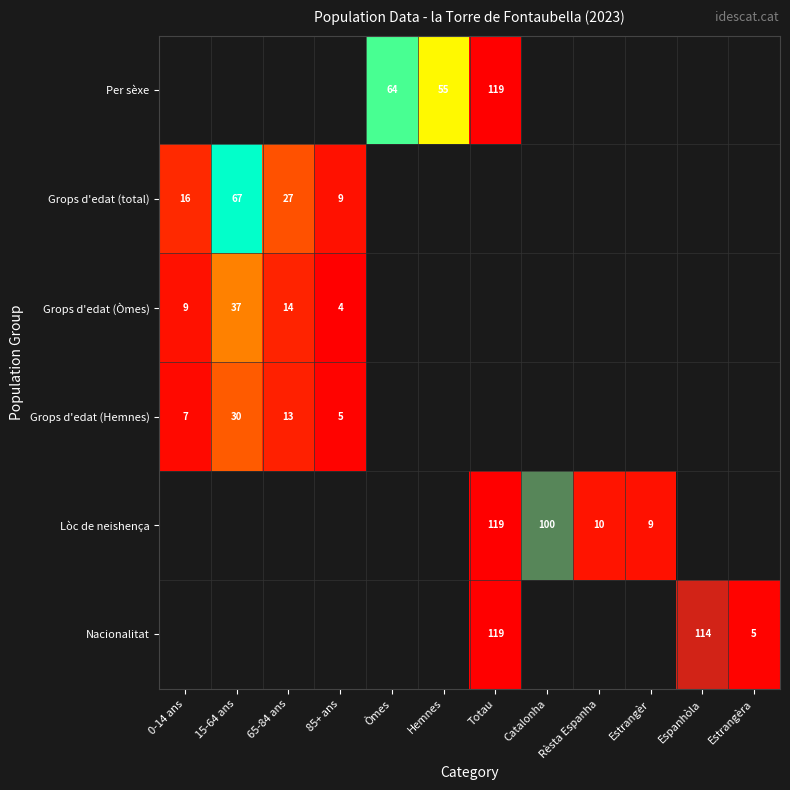

What is the sum of the Lòc de neishença values at Rèsta Espanha and Catalonha?

110